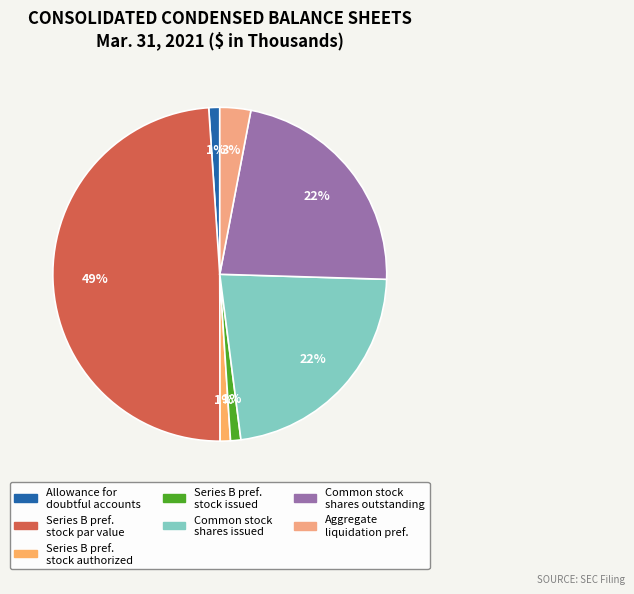

How many slices are in this pie chart?

7